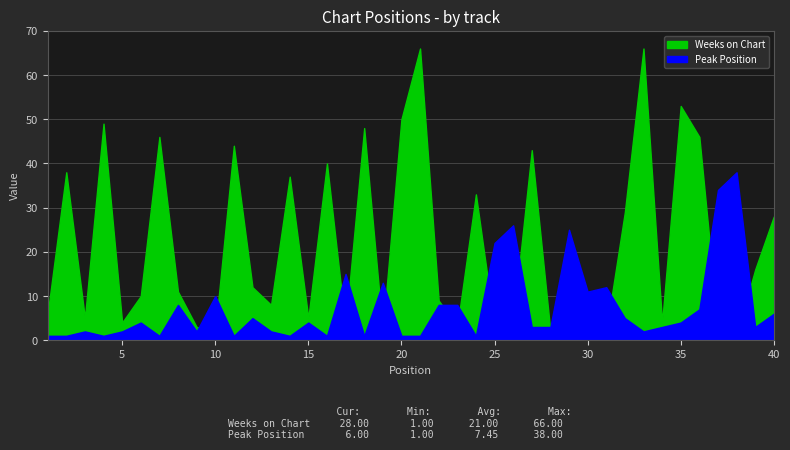

The Peak Position series shows 3 at 5. True or false?

False